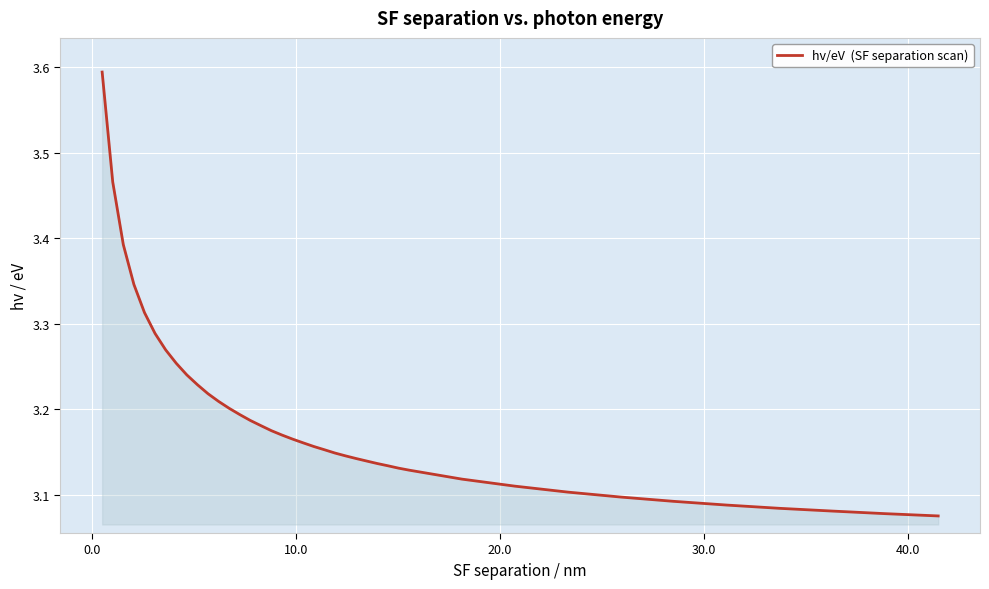

What is the difference between the maximum and minimum values?

0.5